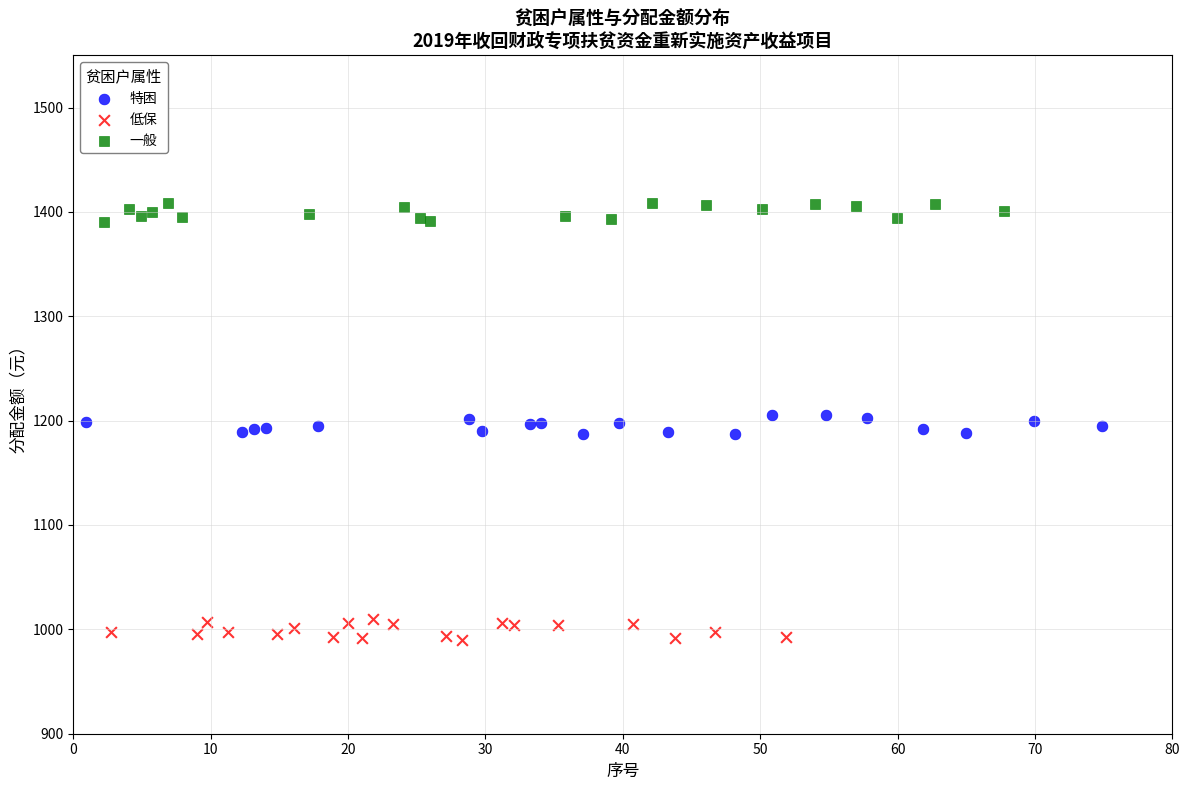

Which series reaches the minimum Y coordinate?

低保